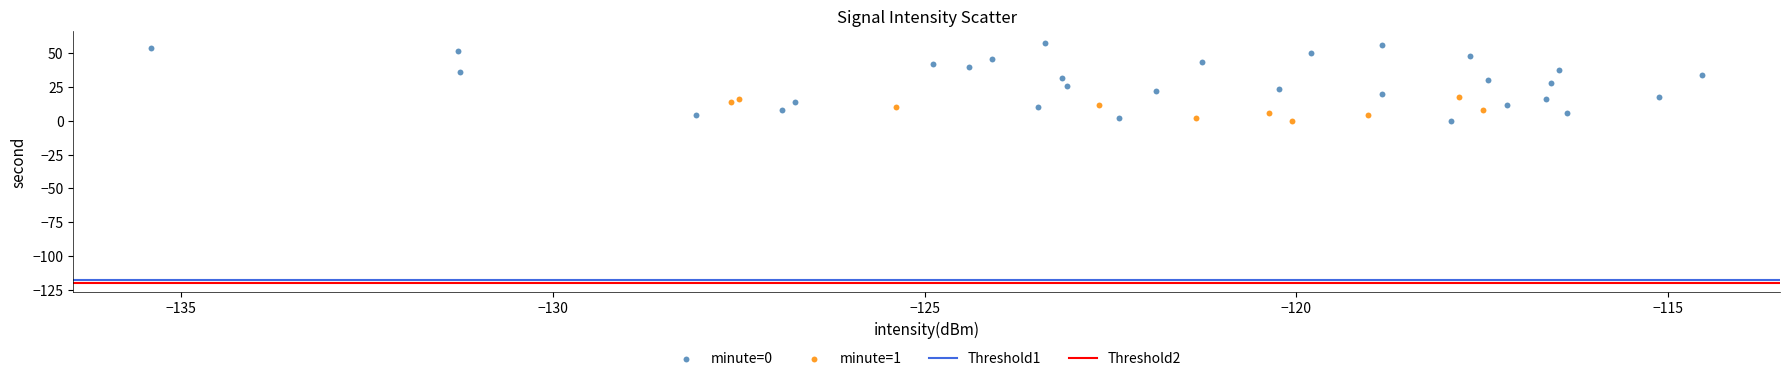

Which series contains the highest Y value?

minute=0